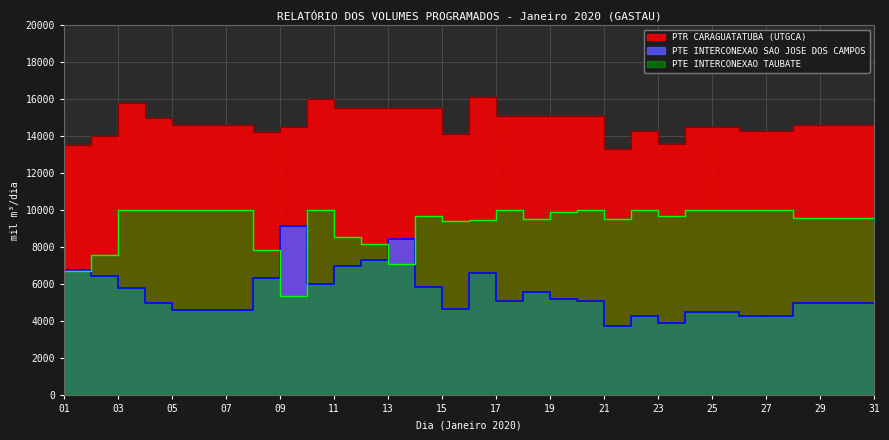

What is the maximum value for PTR CARAGUATATUBA (UTGCA)?

16100.0